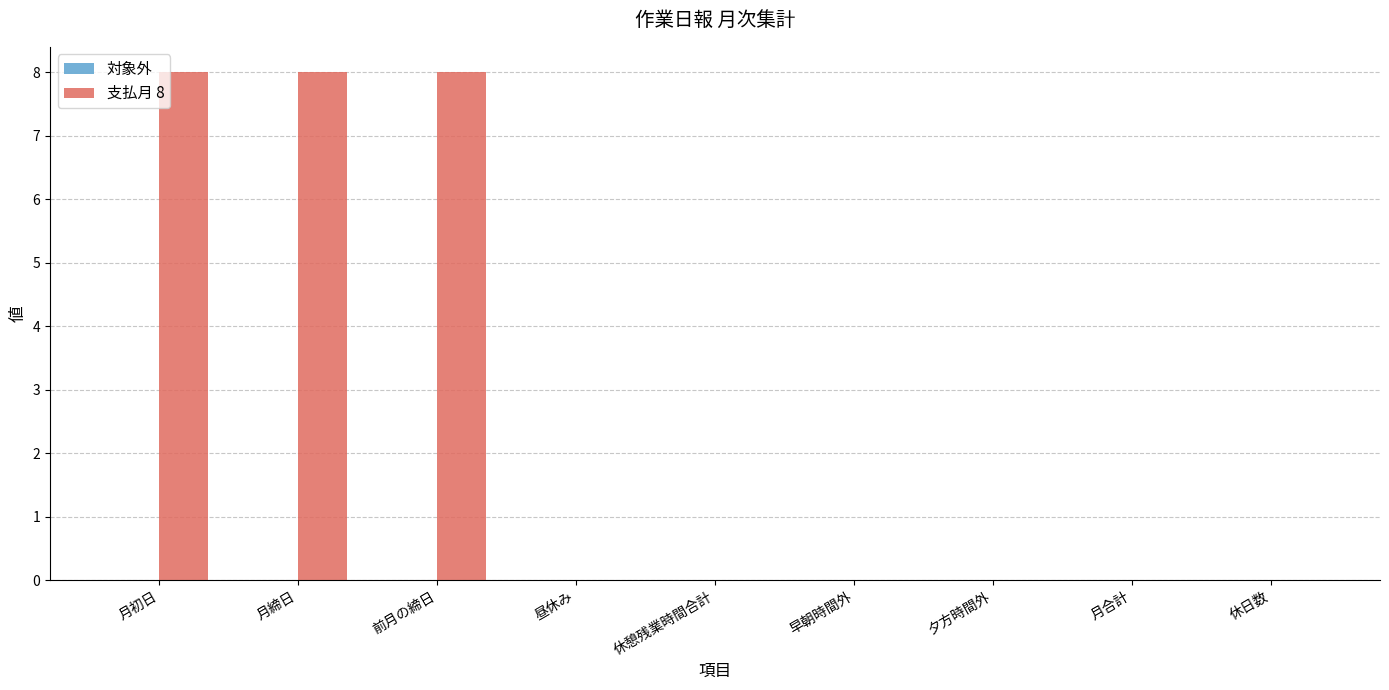

What is the greatest value displayed?

8